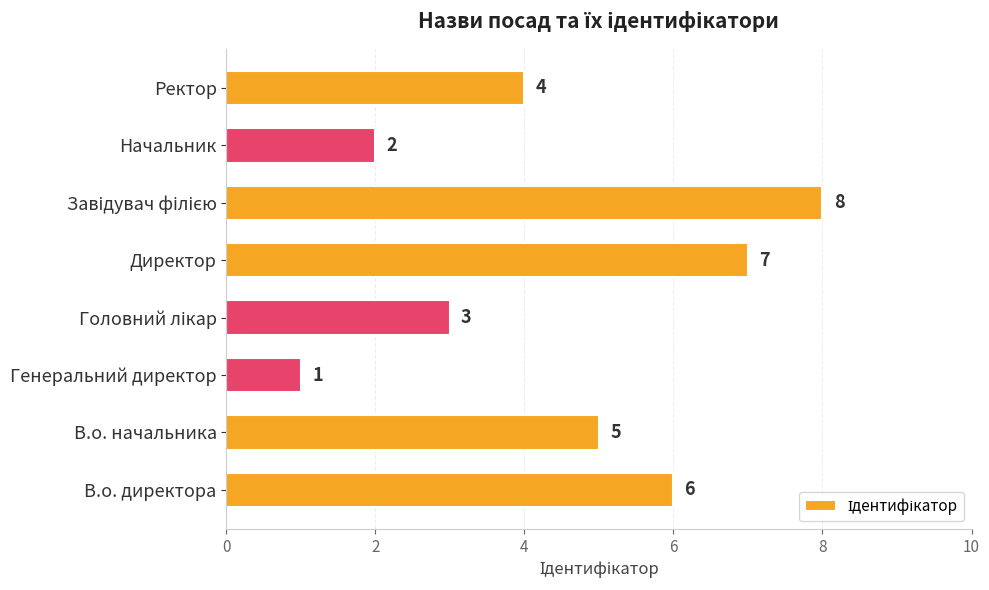

How many series are shown in this chart?

1